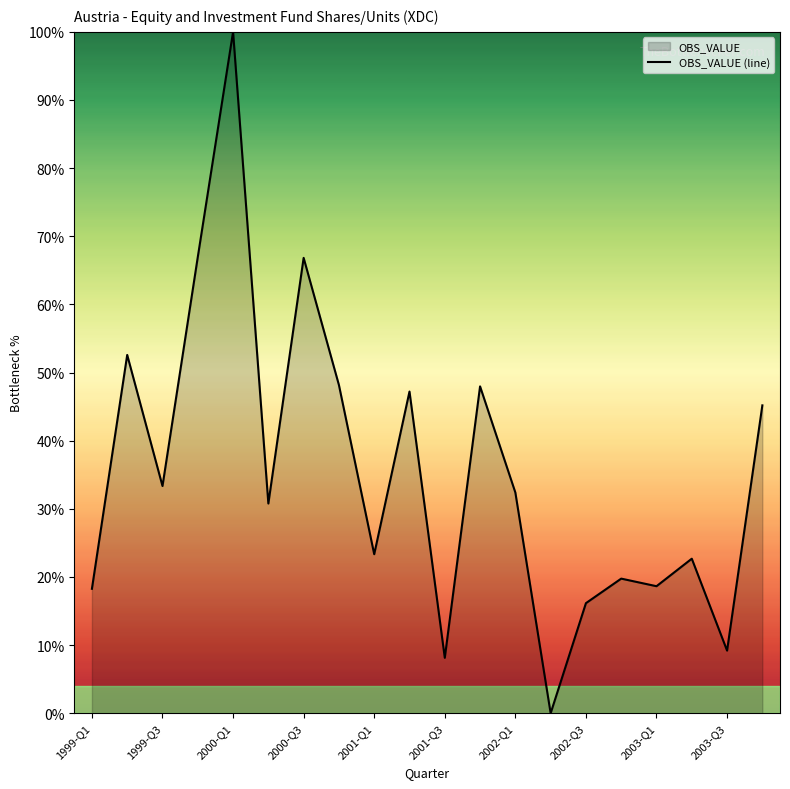

Count the number of data series in this chart.

1